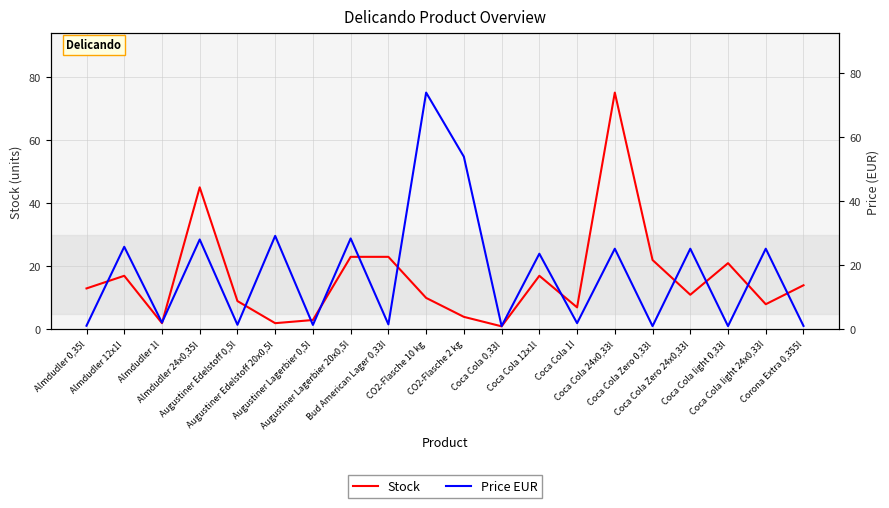

At which category does Price EUR reach its first local peak?

Almdudler 12x1l